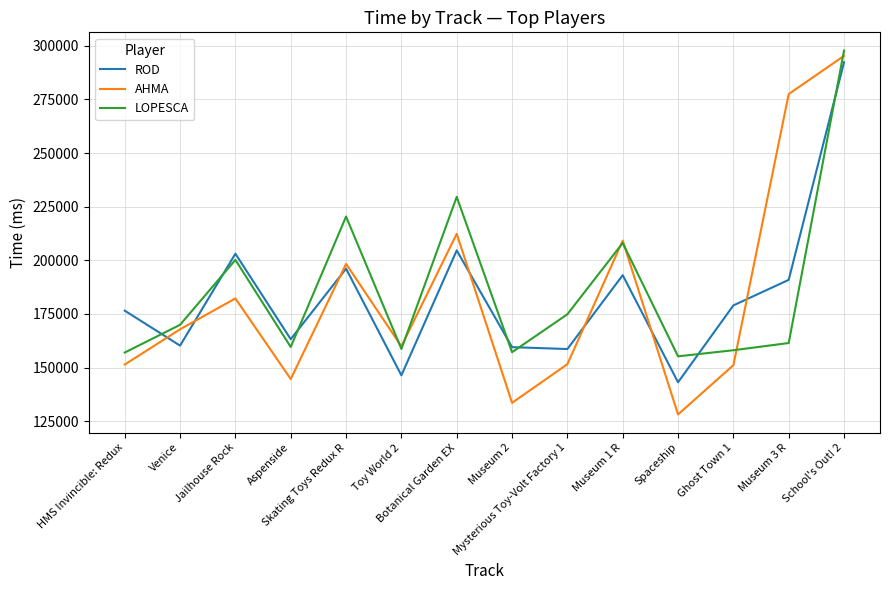

True or false: AHMA has a value of 182242 at Jailhouse Rock.

True